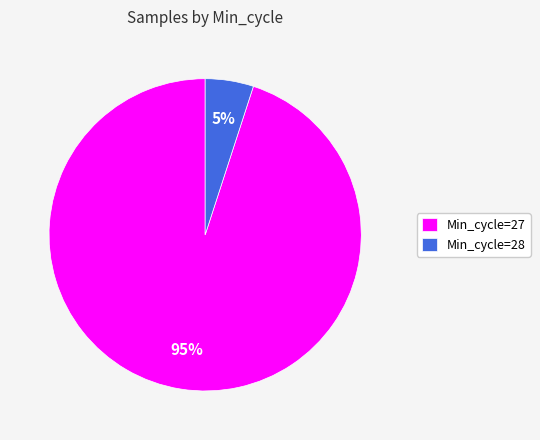

To the nearest percent, what is the average slice percentage?

50%